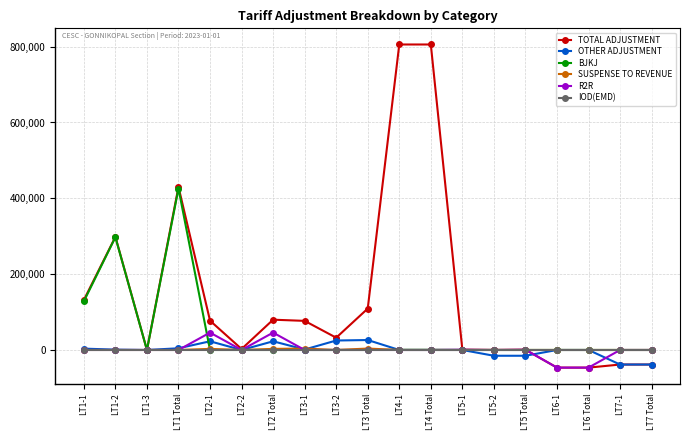

The R2R series shows 0.0 at LT2-2. True or false?

True